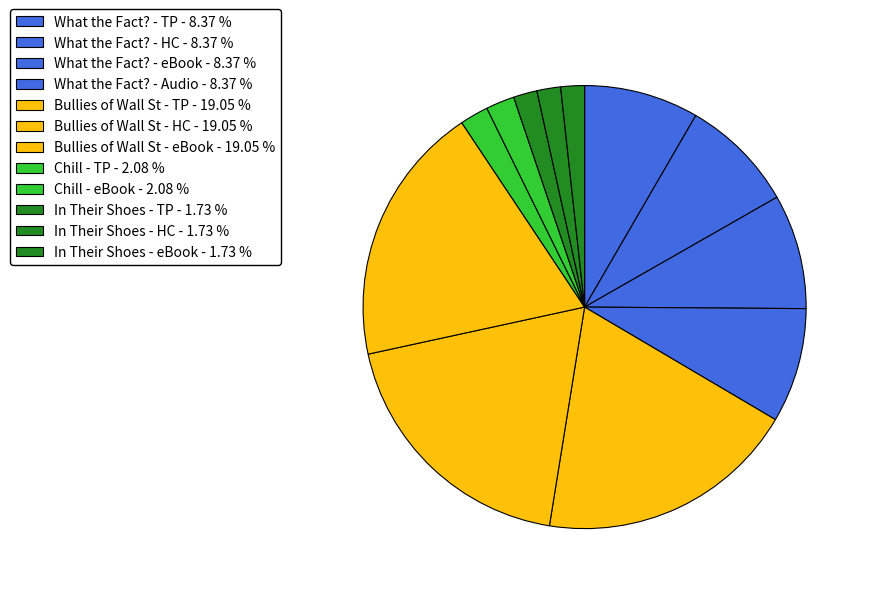

To the nearest percent, what is the difference between the largest and smallest slice percentages?

17%